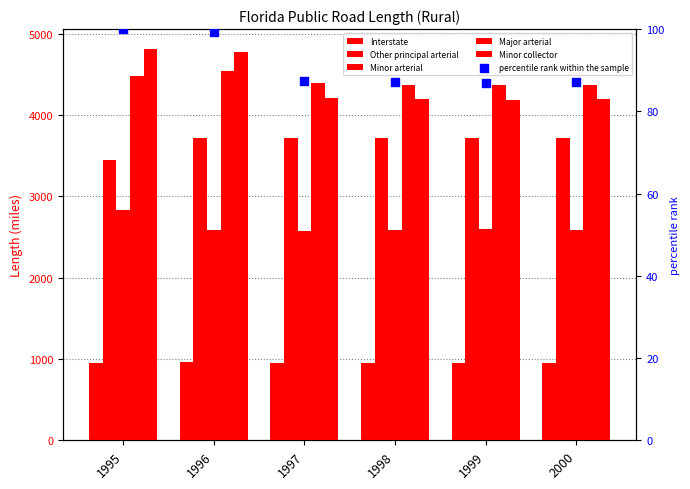

Which series reaches the maximum Y coordinate?

Minor collector